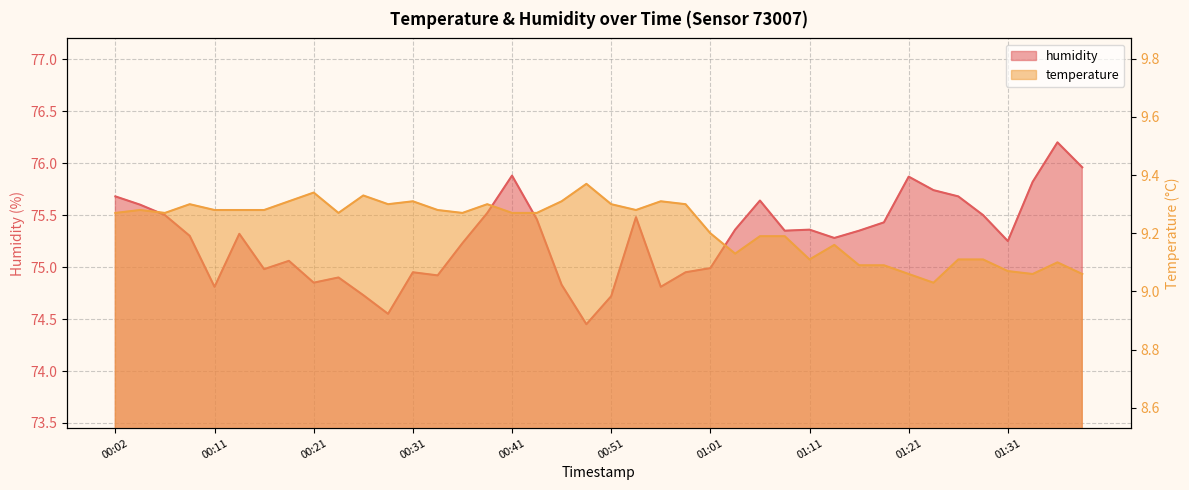

Is the value of temperature at 00:33 greater than the value of humidity at 00:56?

No